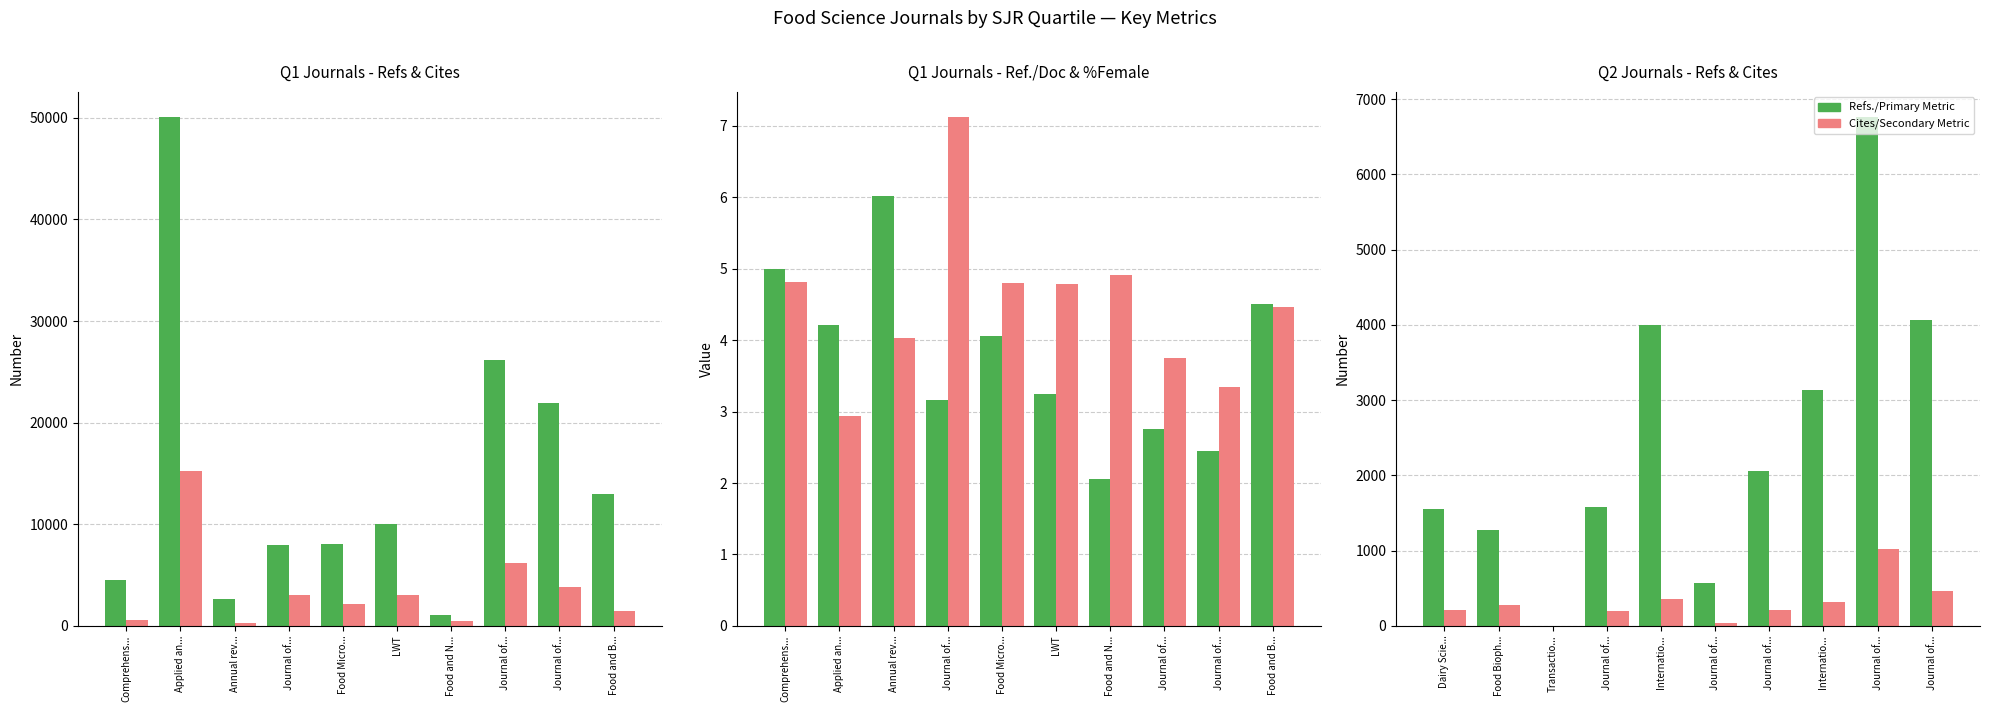

Are the bars horizontal?

No